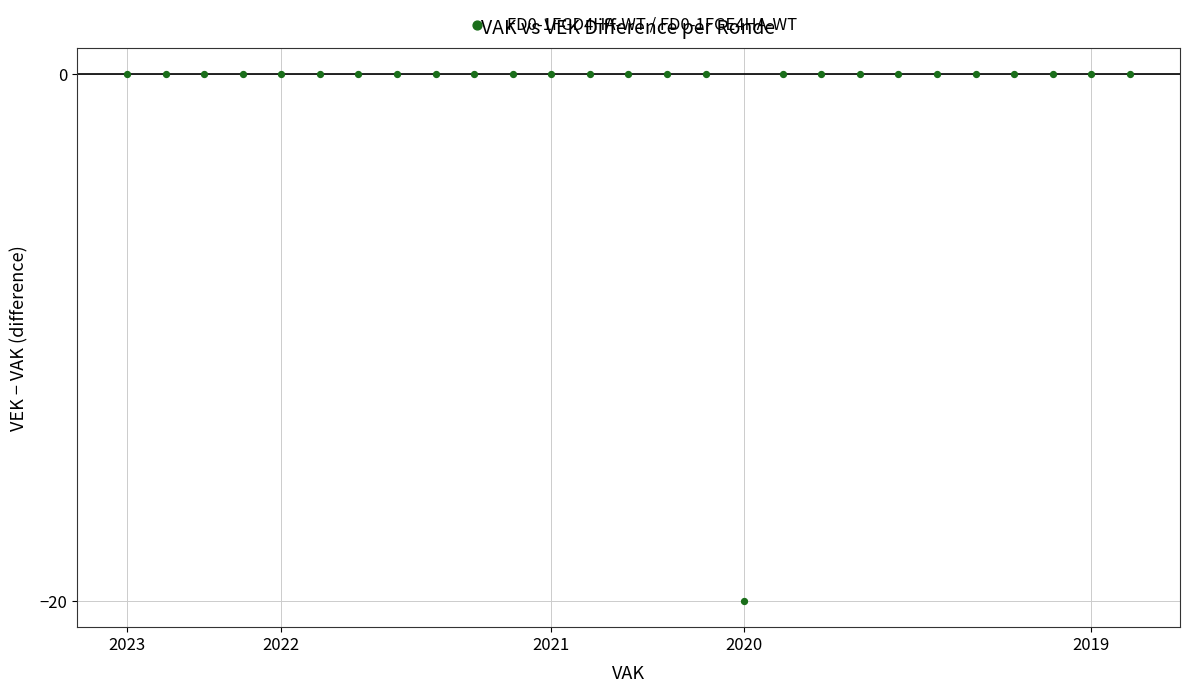

What is the range of Y values (max minus min)?

20